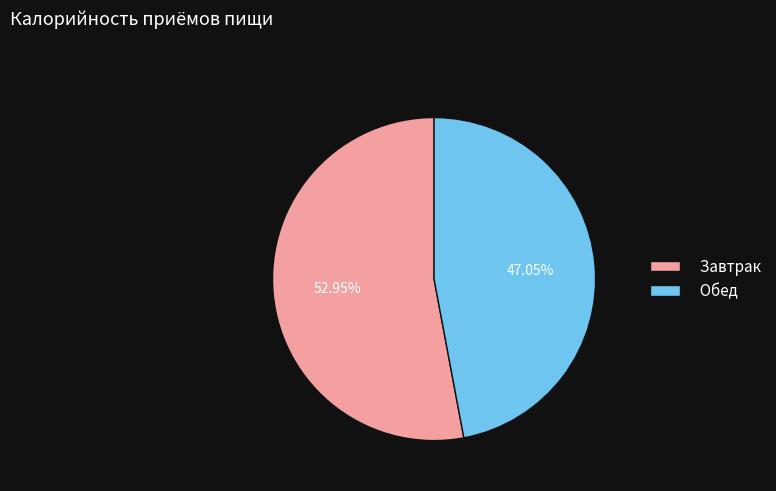

To the nearest percent, what portion does Обед represent?

47%